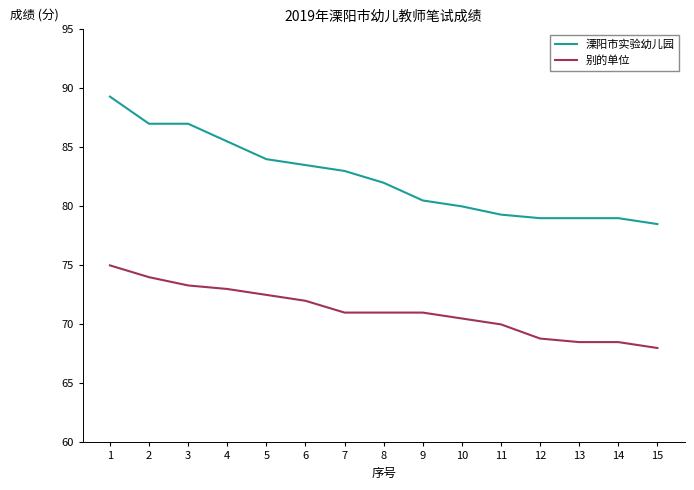

Which series has the widest spread of values?

溧阳市实验幼儿园